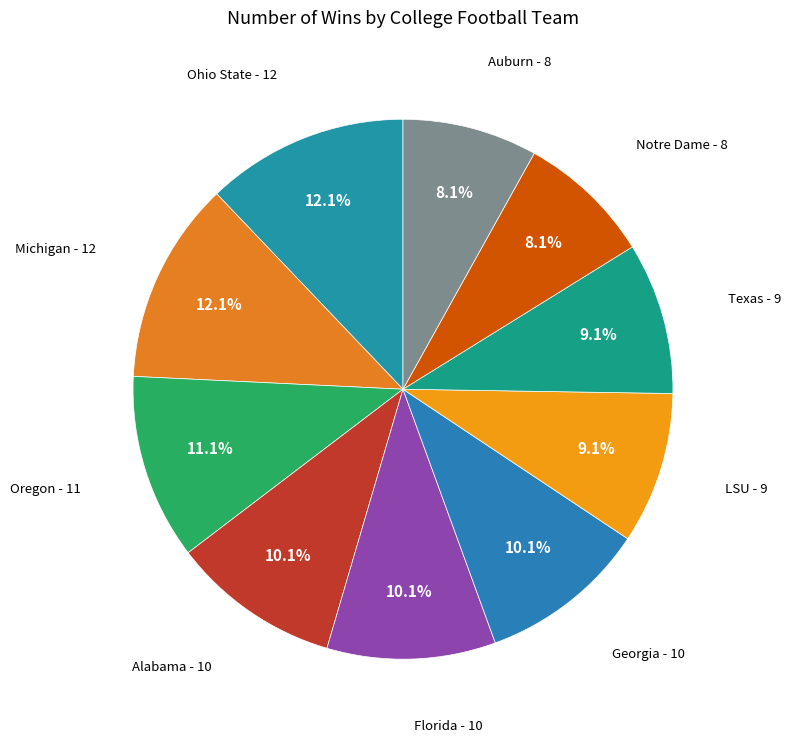

Between Georgia and Oregon, which is larger?

Oregon